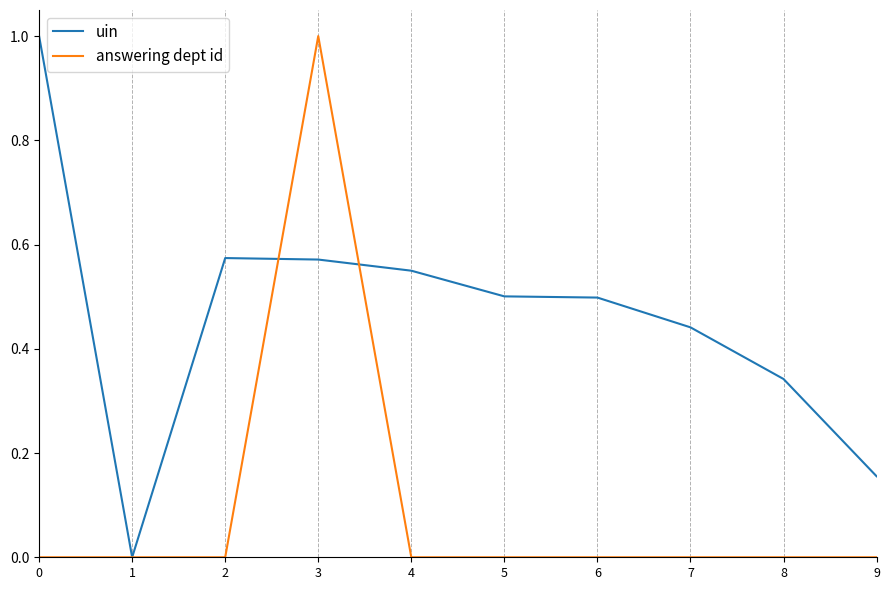

The answering dept id series shows -0.3 at 7. True or false?

False